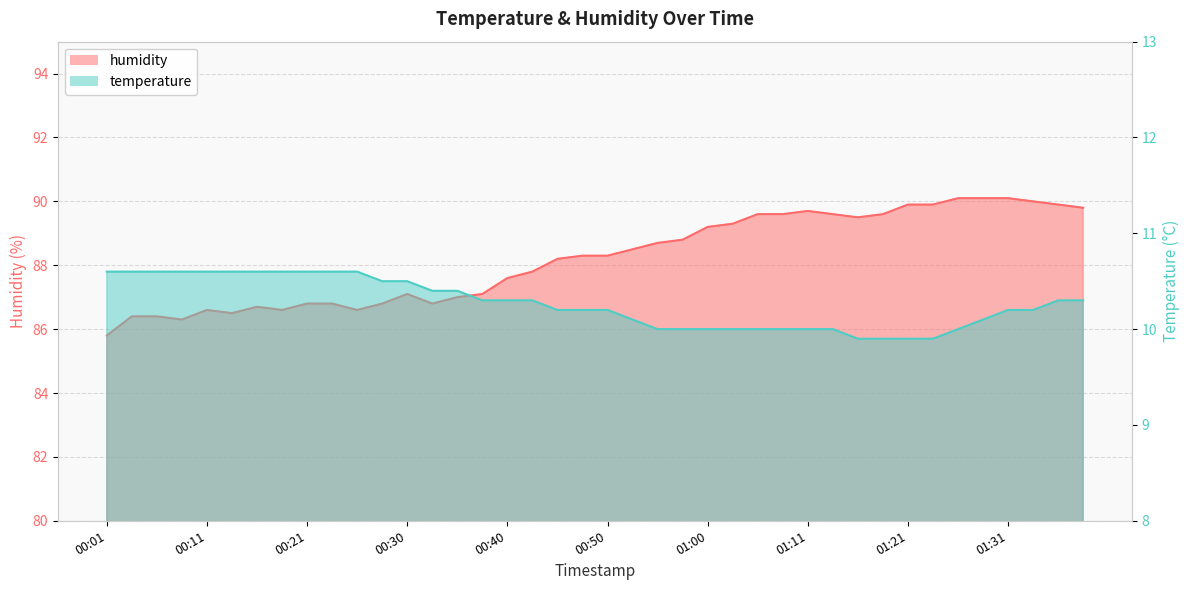

What is the difference between the humidity values at 00:52 and 01:31?

1.6